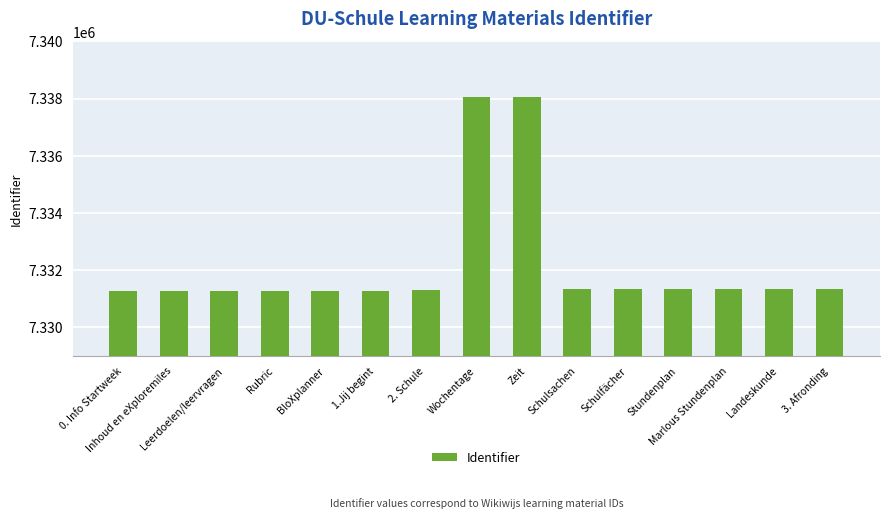

True or false: the data shows 3806154 at 0. Info Startweek.

False